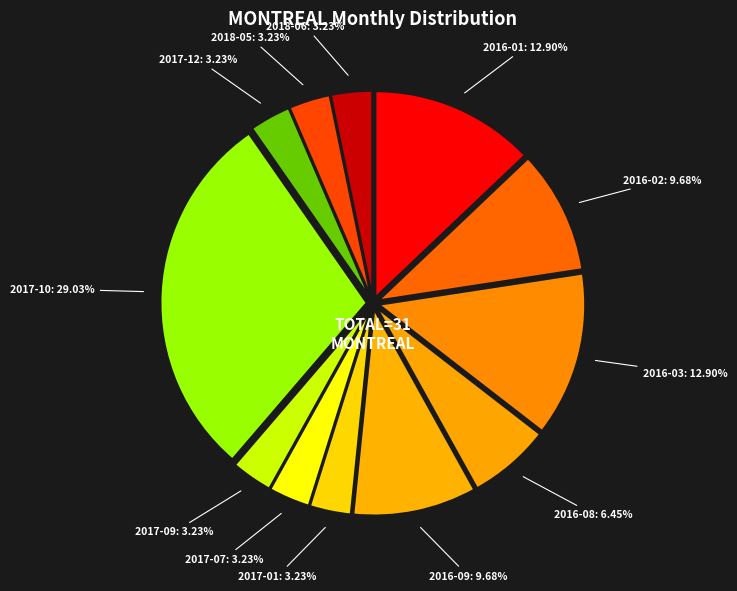

What is the ratio of the value at 2017-12 to the value at 2017-09?

1.0